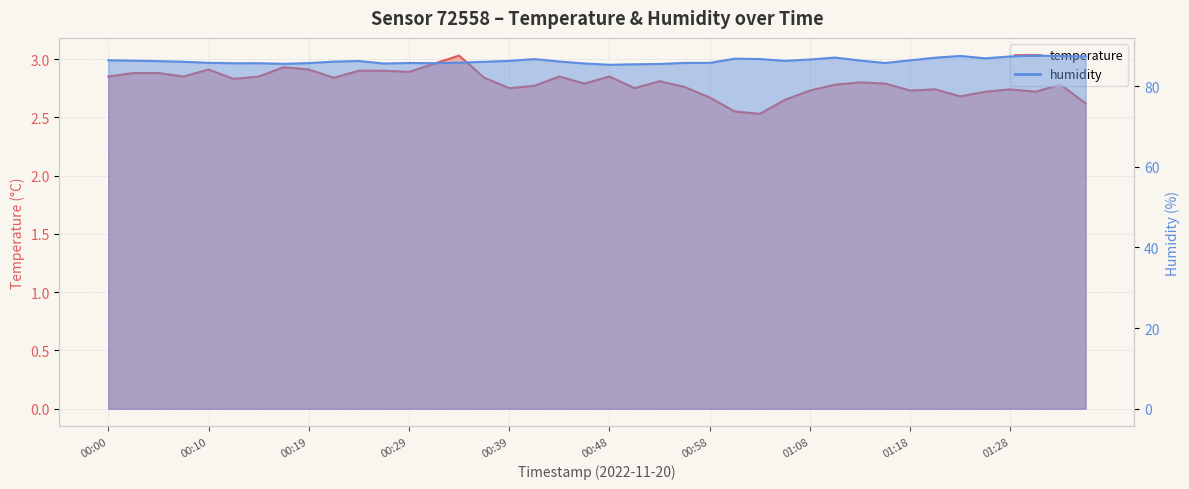

Where is humidity nearest to the value 86?

00:36